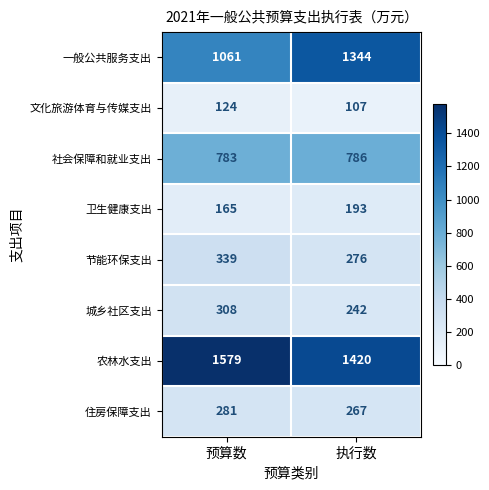

Reading right to left, list all the values displayed in this chart.

一般公共服务支出: 执行数=1344	预算数=1061
文化旅游体育与传媒支出: 执行数=107	预算数=124
社会保障和就业支出: 执行数=786	预算数=783
卫生健康支出: 执行数=193	预算数=165
节能环保支出: 执行数=276	预算数=339
城乡社区支出: 执行数=242	预算数=308
农林水支出: 执行数=1420	预算数=1579
住房保障支出: 执行数=267	预算数=281